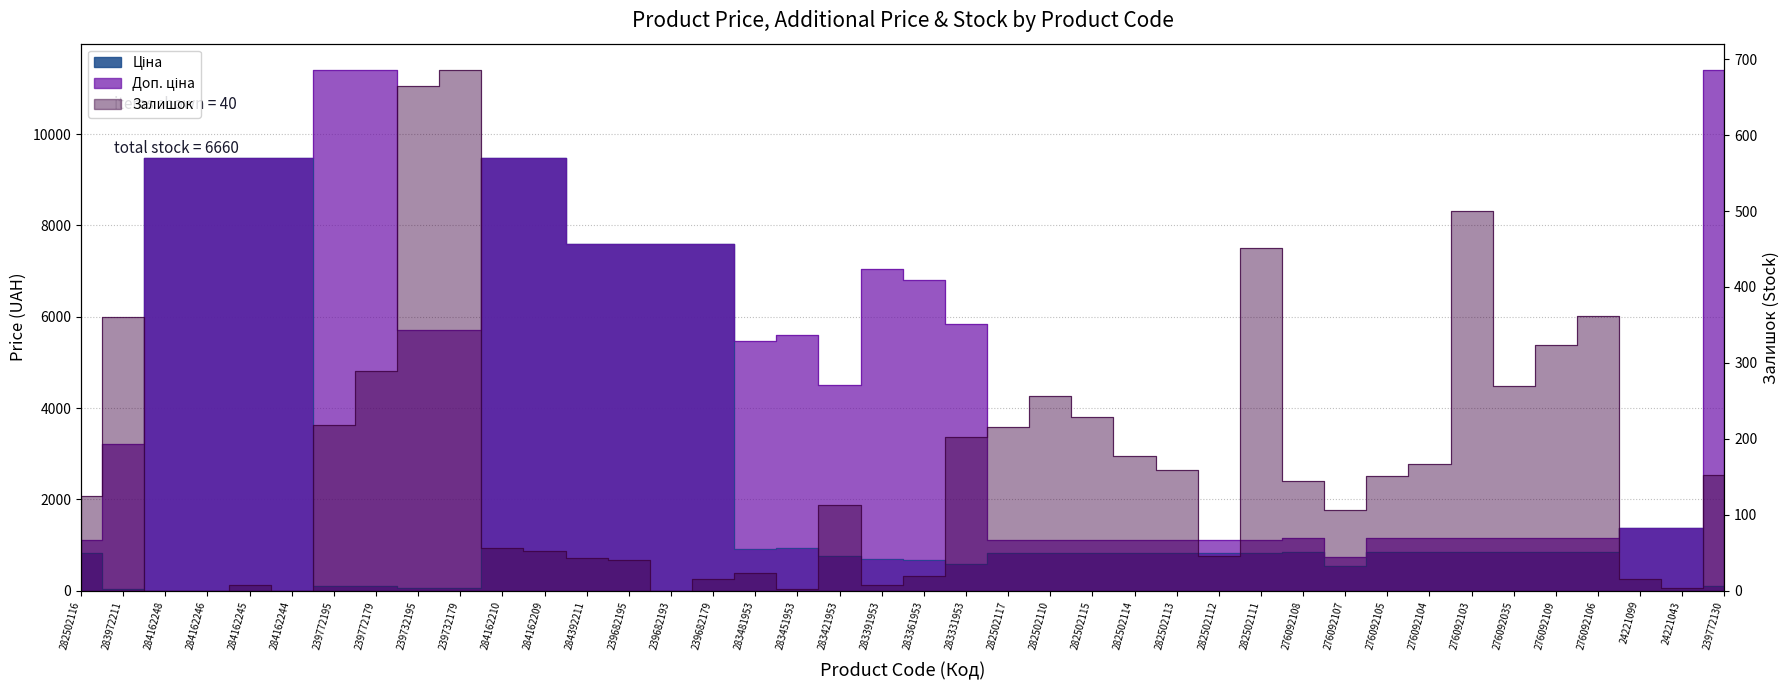

At which label does Залишок first exceed 145?

283972211